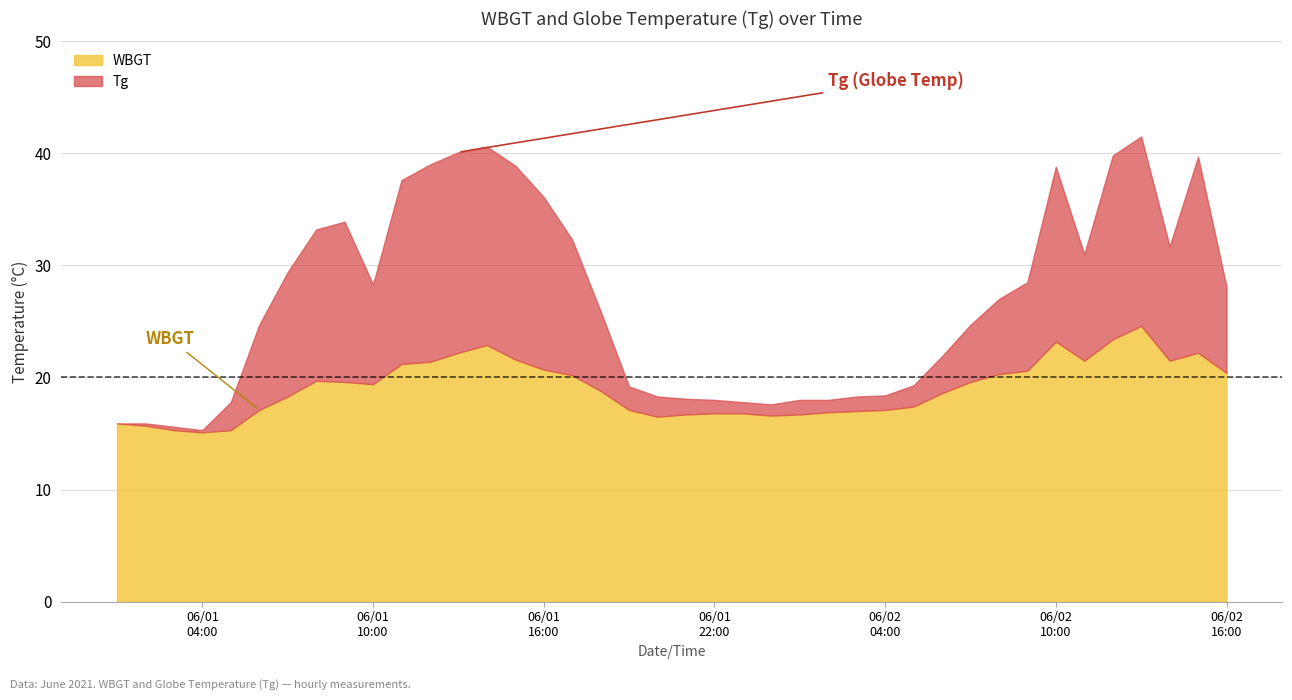

Reading left to right, extract all data points from this chart.

WBGT: 15.9	15.7	15.3	15.1	15.3	17.1	18.3	19.7	19.6	19.4	21.2	21.4	22.2	22.9	21.6	20.7	20.2	18.8	17.1	16.5	16.7	16.8	16.8	16.6	16.7	16.9	17.0	17.1	17.4	18.6	19.6	20.3	20.6	23.2	21.5	23.4	24.6	21.5	22.2	20.4
Tg: 15.9	15.9	15.6	15.3	17.8	24.7	29.4	33.2	33.9	28.3	37.6	39.0	40.1	40.6	38.9	36.1	32.3	25.9	19.2	18.3	18.1	18.0	17.8	17.6	18.0	18.0	18.3	18.4	19.3	21.9	24.7	27.0	28.5	38.8	31.0	39.8	41.5	31.7	39.7	28.1